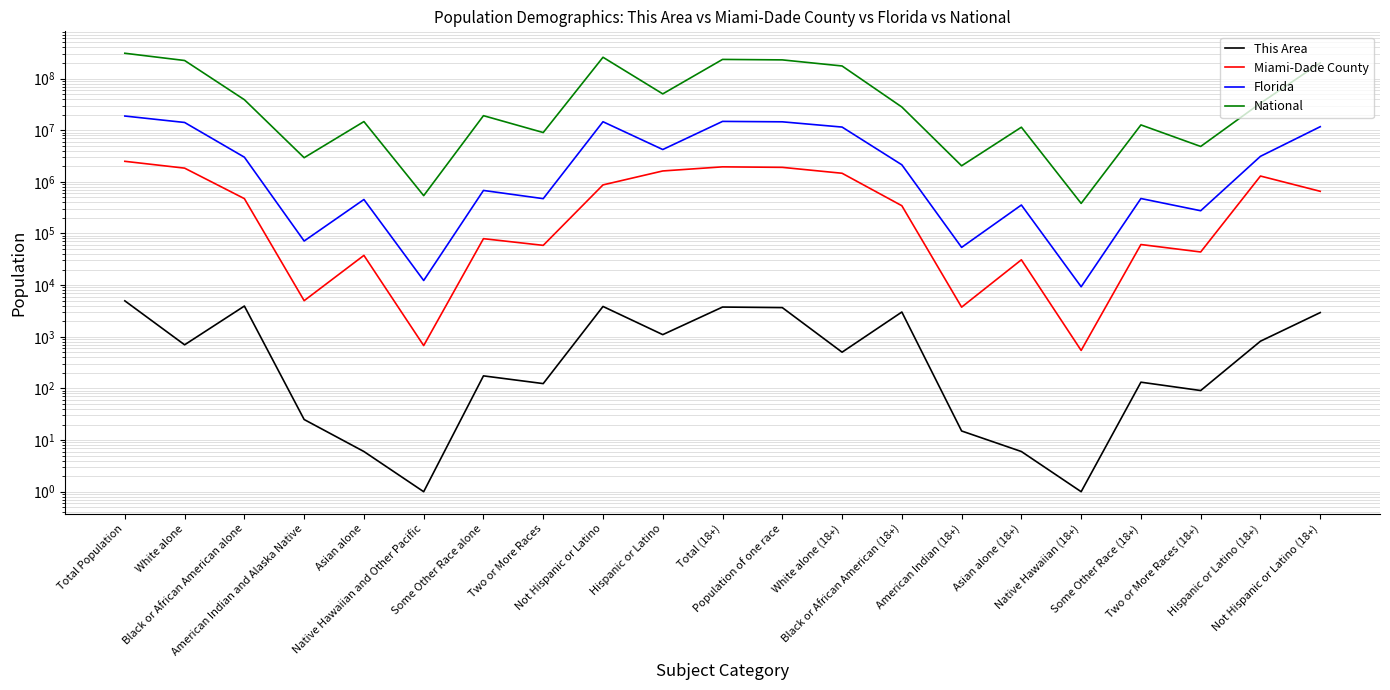

Reading right to left, extract all data points from this chart.

This Area: Not Hispanic or Latino (18+)=2941	Hispanic or Latino (18+)=821	Two or More Races (18+)=91	Some Other Race (18+)=132	Native Hawaiian (18+)=1	Asian alone (18+)=6	American Indian (18+)=15	Black or African American (18+)=3015	White alone (18+)=503	Population of one race=3671	Total (18+)=3762	Hispanic or Latino=1100	Not Hispanic or Latino=3863	Two or More Races=124	Some Other Race alone=175	Native Hawaiian and Other Pacific=1	Asian alone=6	American Indian and Alaska Native=25	Black or African American alone=3934	White alone=699	Total Population=4963
Miami-Dade County: Not Hispanic or Latino (18+)=655700	Hispanic or Latino (18+)=1295007	Two or More Races (18+)=43843	Some Other Race (18+)=61116	Native Hawaiian (18+)=544	Asian alone (18+)=30924	American Indian (18+)=3749	Black or African American (18+)=344809	White alone (18+)=1465722	Population of one race=1906864	Total (18+)=1950707	Hispanic or Latino=1623859	Not Hispanic or Latino=872576	Two or More Races=58877	Some Other Race alone=79351	Native Hawaiian and Other Pacific=675	Asian alone=37669	American Indian and Alaska Native=5000	Black or African American alone=472976	White alone=1841887	Total Population=2496435
Florida: Not Hispanic or Latino (18+)=11680037	Hispanic or Latino (18+)=3119182	Two or More Races (18+)=275554	Some Other Race (18+)=475221	Native Hawaiian (18+)=9299	Asian alone (18+)=355858	American Indian (18+)=53788	Black or African American (18+)=2136430	White alone (18+)=11493069	Population of one race=14523665	Total (18+)=14799219	Hispanic or Latino=4223806	Not Hispanic or Latino=14577504	Two or More Races=472577	Some Other Race alone=681144	Native Hawaiian and Other Pacific=12286	Asian alone=454821	American Indian and Alaska Native=71458	Black or African American alone=2999862	White alone=14109162	Total Population=18801310
National: Not Hispanic or Latino (18+)=201217368	Hispanic or Latino (18+)=33346703	Two or More Races (18+)=4840677	Some Other Race (18+)=12651574	Native Hawaiian (18+)=382409	Asian alone (18+)=11422616	American Indian (18+)=2043876	Black or African American (18+)=28088003	White alone (18+)=175134916	Population of one race=229723394	Total (18+)=234564071	Hispanic or Latino=50477594	Not Hispanic or Latino=258267944	Two or More Races=9009073	Some Other Race alone=19107368	Native Hawaiian and Other Pacific=540013	Asian alone=14674252	American Indian and Alaska Native=2932248	Black or African American alone=38929319	White alone=223553265	Total Population=308745538